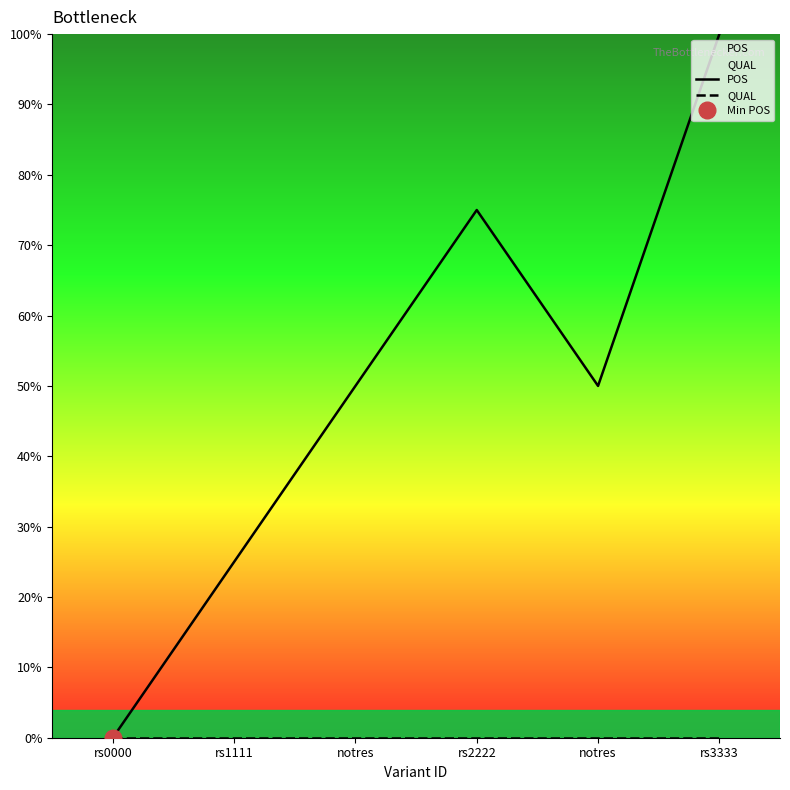

Where is POS nearest to the value 50?

notres